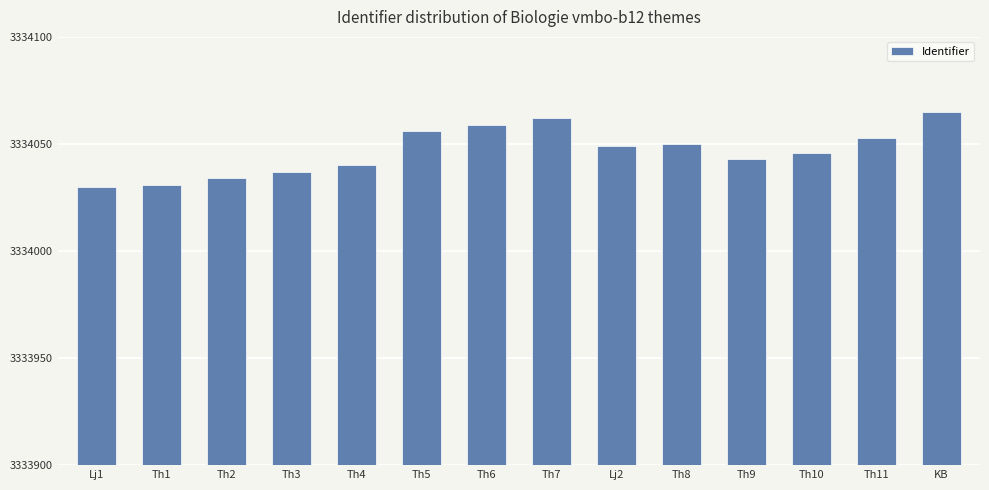

What is the sum of all values?

46676655